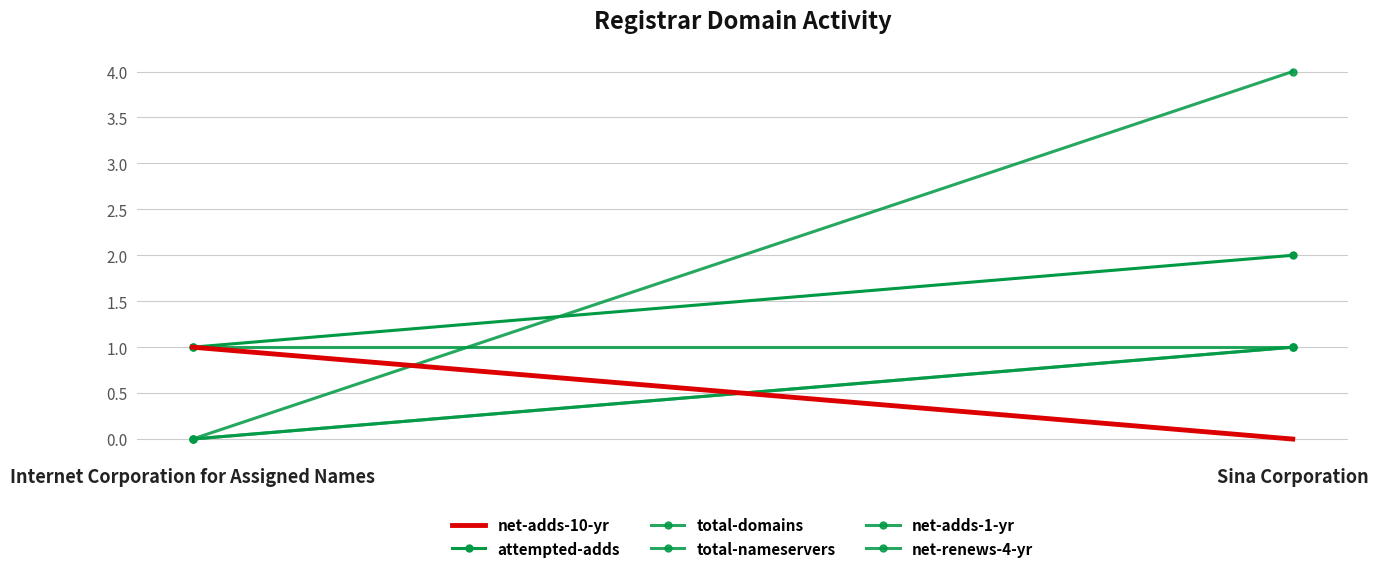

How many values in the attempted-adds series are below 2?

1